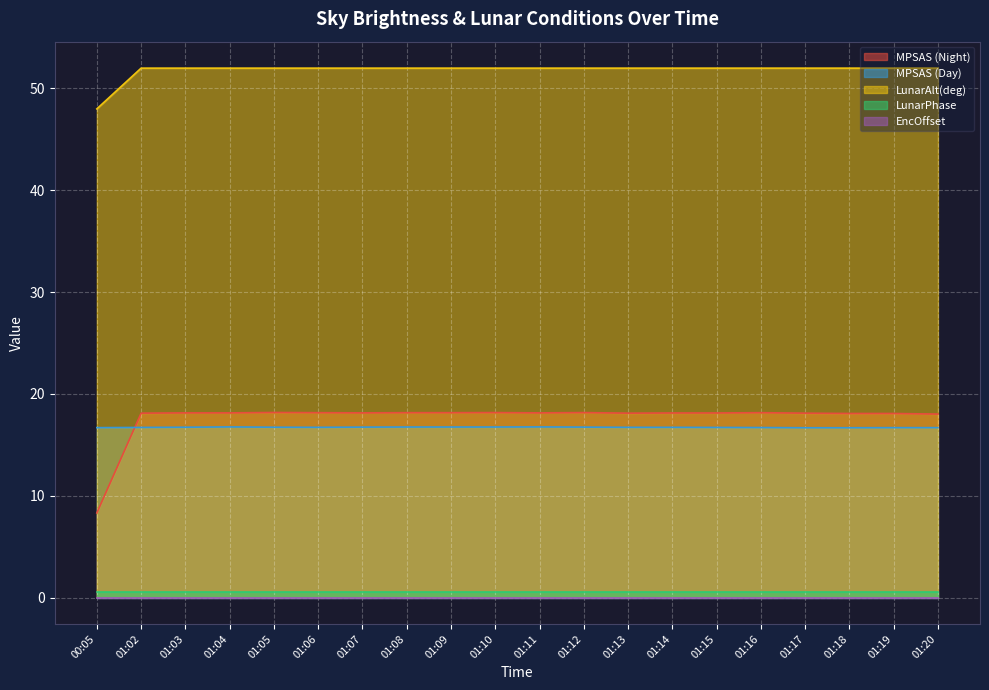

What is the minimum value for LunarAlt(deg)?

48.0